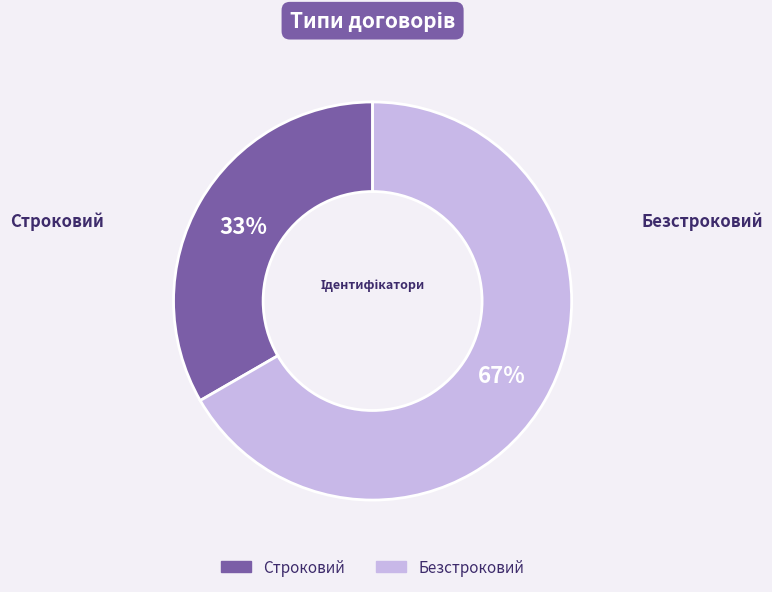

Approximately how many times larger is the value at Безстроковий compared to Строковий?

2.0